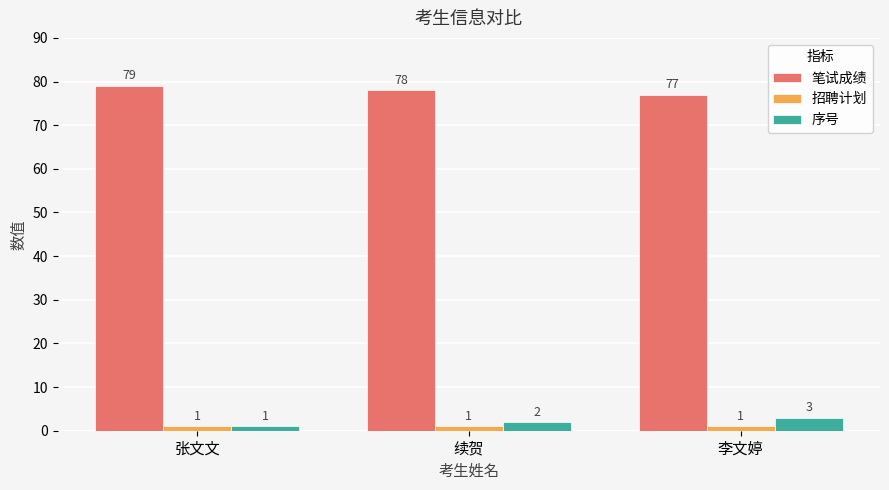

How many data points in 笔试成绩 are less than 78?

1